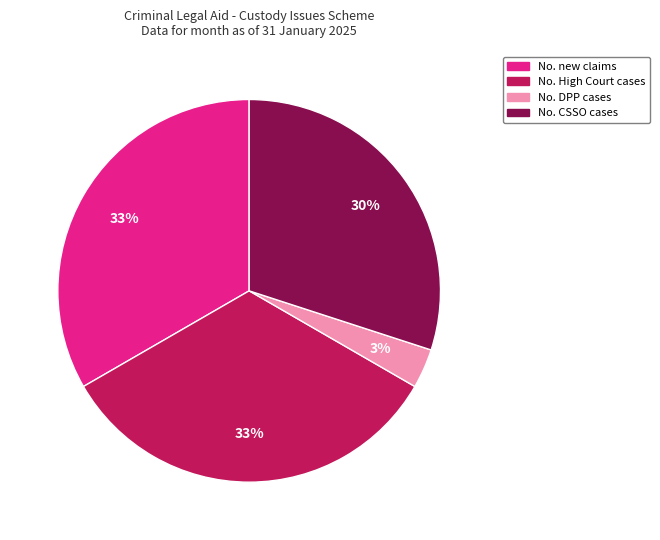

To the nearest percent, what is the average slice percentage?

25%